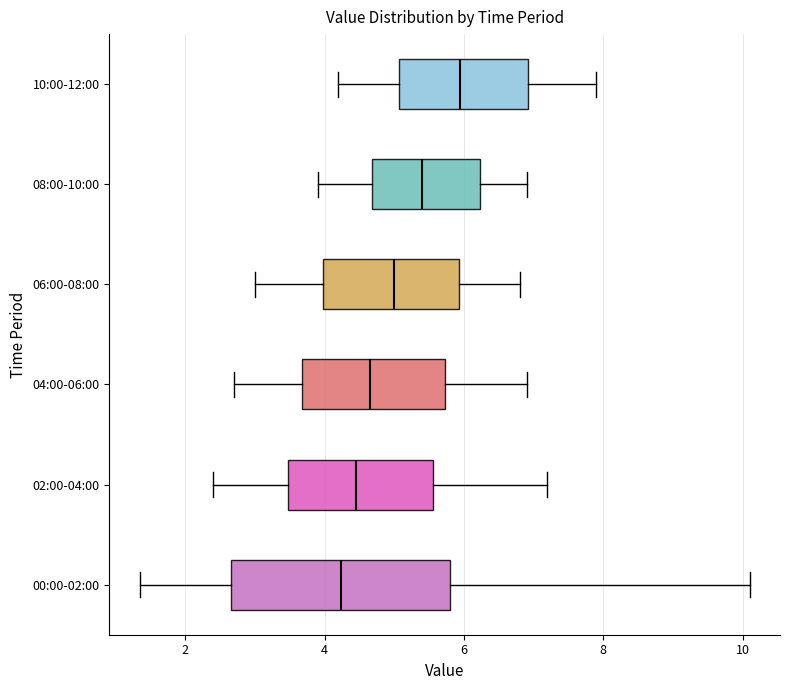

Reading bottom to top, transcribe this box plot: for each box, give where its median line is, the range the box spans, and where its two whiskers end, as read against the x-axis. The values are not printed on the chart, so give them approximately, as read against the axis.

00:00-02:00: median 4.2, box 2.6 to 5.8, whiskers 1.4 to 10.2
02:00-04:00: median 4.4, box 3.4 to 5.6, whiskers 2.4 to 7.2
04:00-06:00: median 4.6, box 3.6 to 5.8, whiskers 2.8 to 7.0
06:00-08:00: median 5.0, box 4.0 to 6.0, whiskers 3.0 to 6.8
08:00-10:00: median 5.4, box 4.6 to 6.2, whiskers 4.0 to 7.0
10:00-12:00: median 6.0, box 5.0 to 7.0, whiskers 4.2 to 8.0